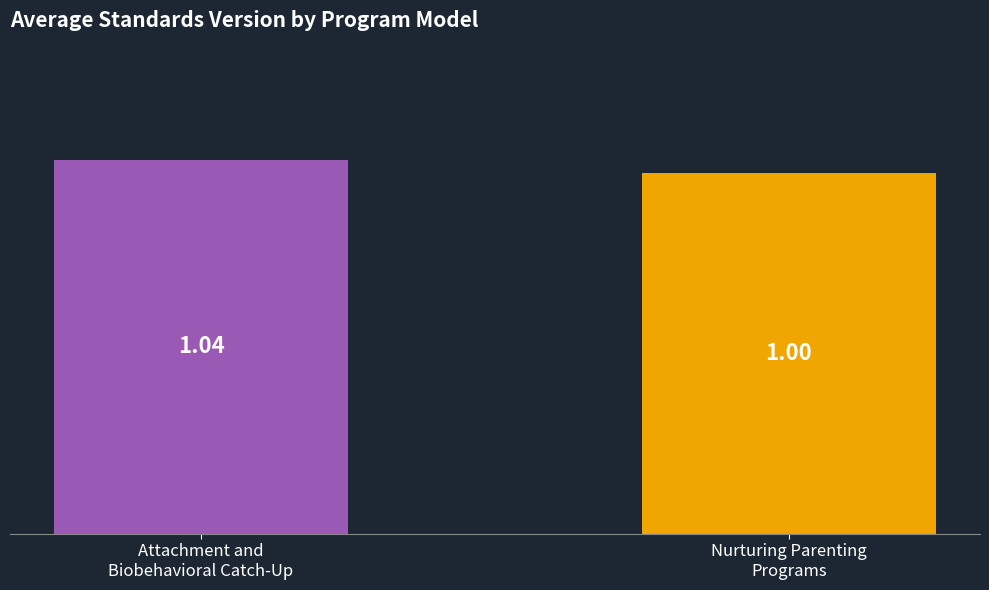

Which has a higher value, Attachment and
Biobehavioral Catch-Up or Nurturing Parenting
Programs?

Attachment and
Biobehavioral Catch-Up